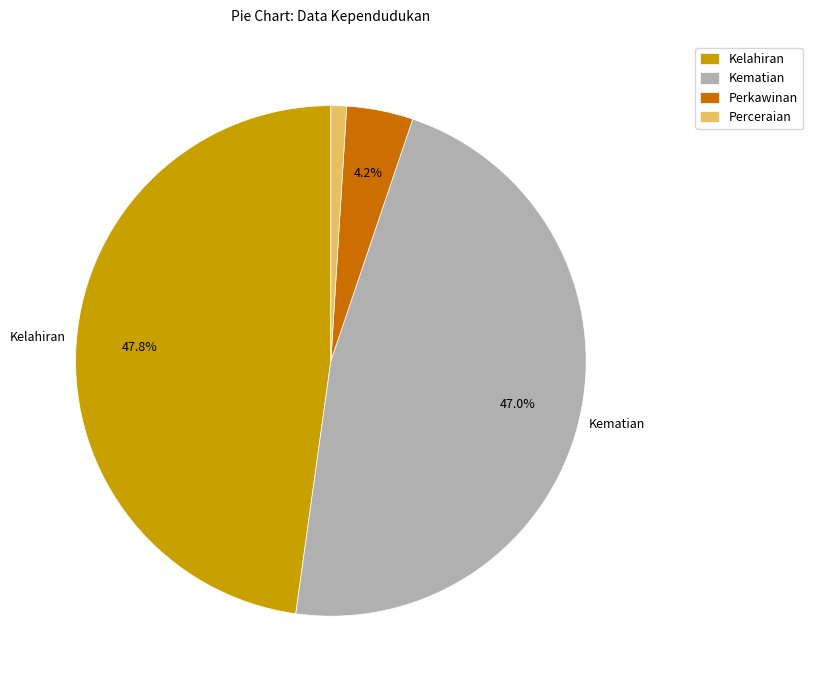

Which slice is the smallest?

Perceraian